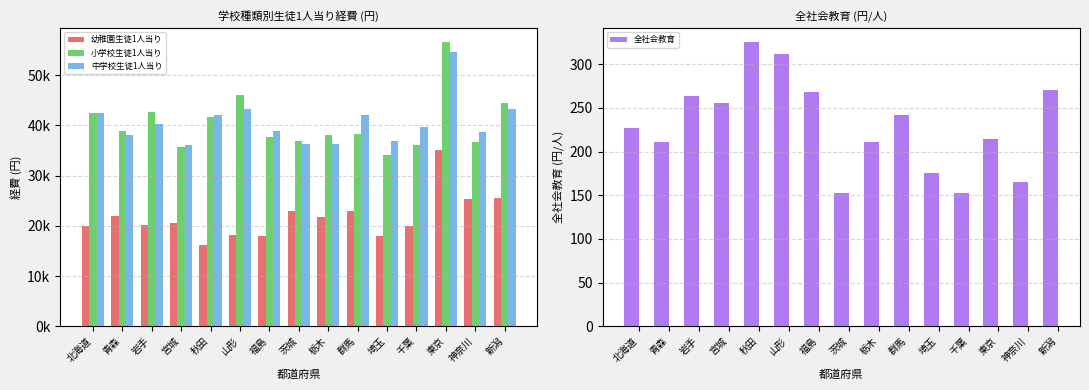

The value of 中学校生徒1人当り at 埼玉 is 48987. True or false?

False